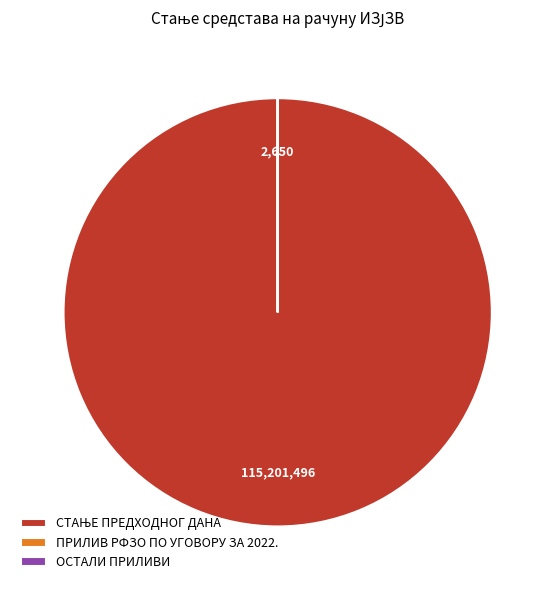

Does any single category account for the majority?

Yes